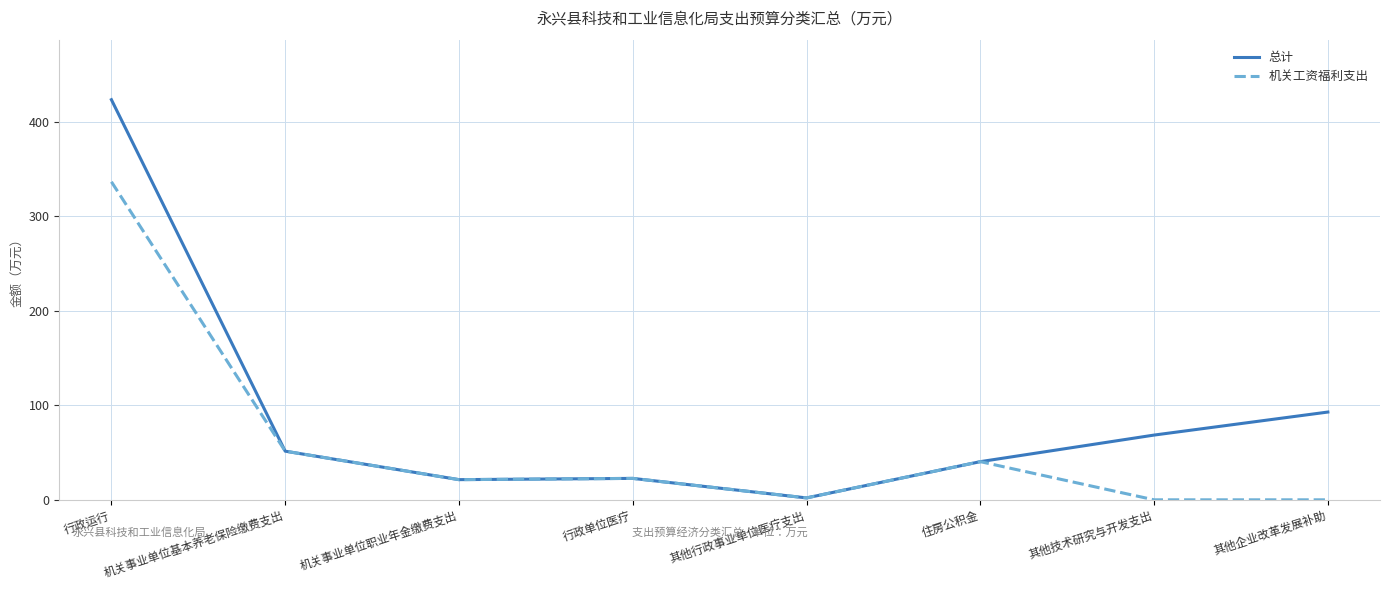

Count the number of categories in the chart.

8